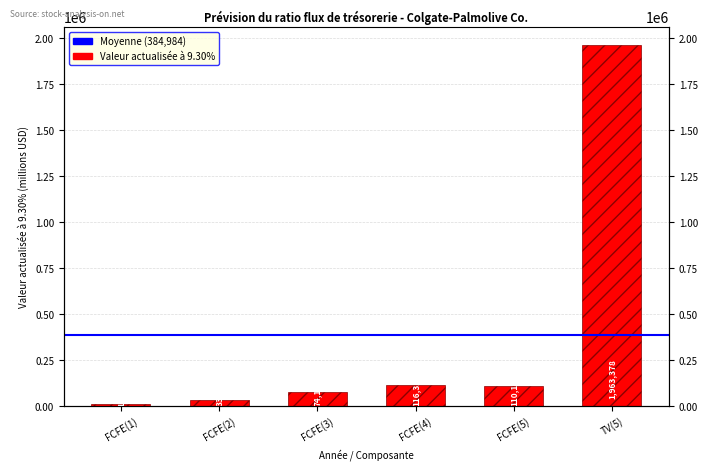

What is the value of the 1st bar from the left?

12041